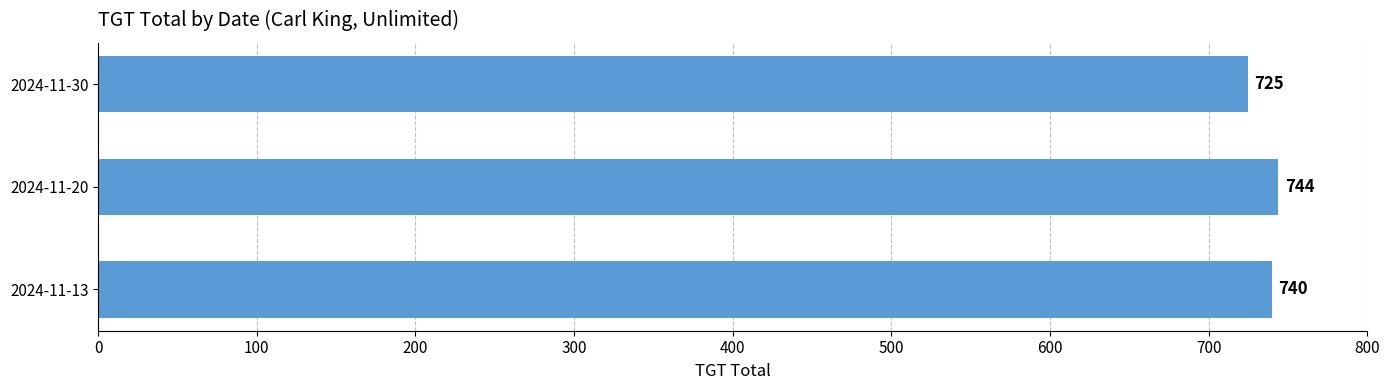

True or false: the data shows 744 at 2024-11-20.

True